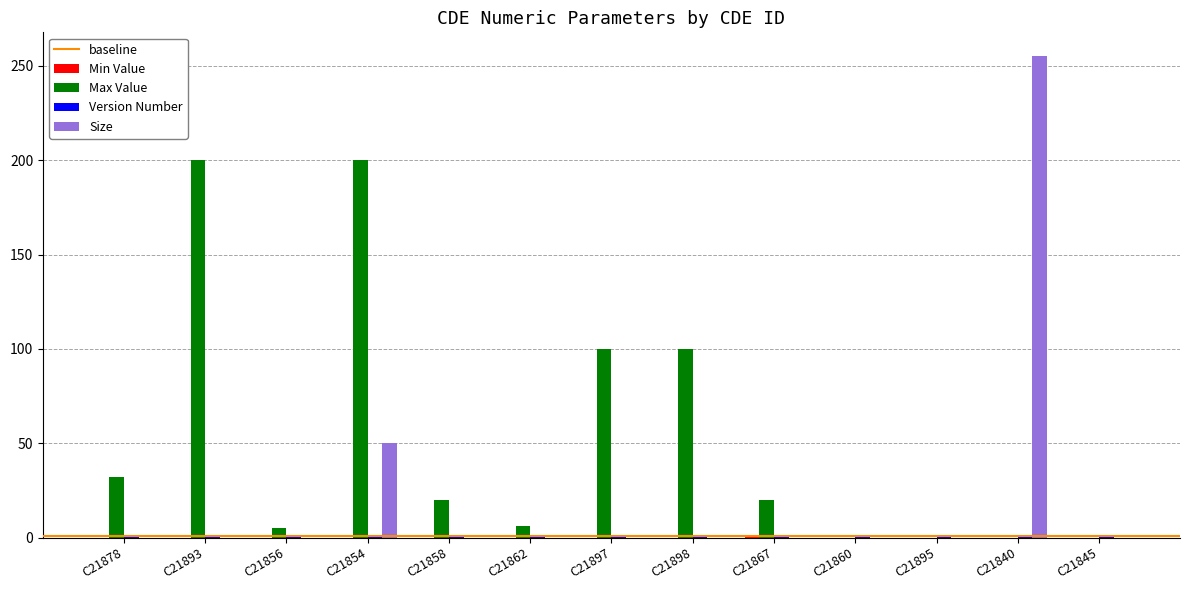

Which series has the largest total across all categories?

Max Value